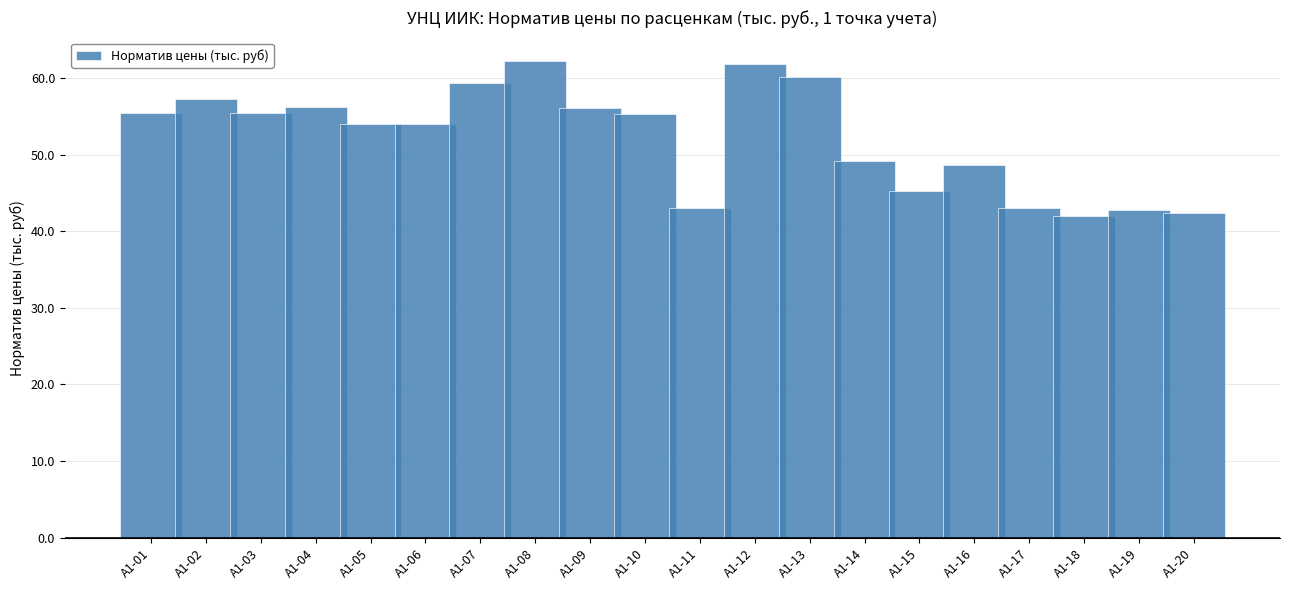

Between А1-11 and А1-03, which is larger?

А1-03